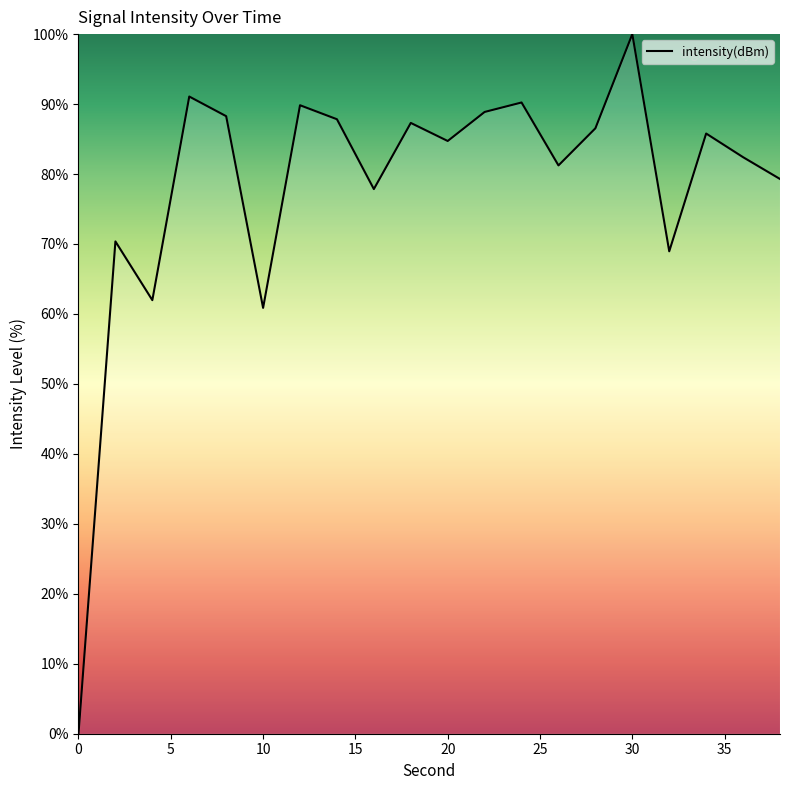

What is the difference between the maximum and minimum values?

100.0